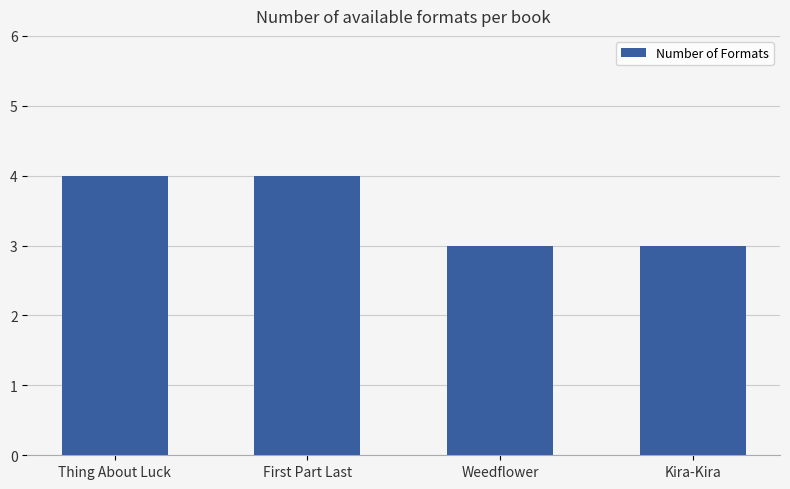

The value at Kira-Kira is 4. True or false?

False